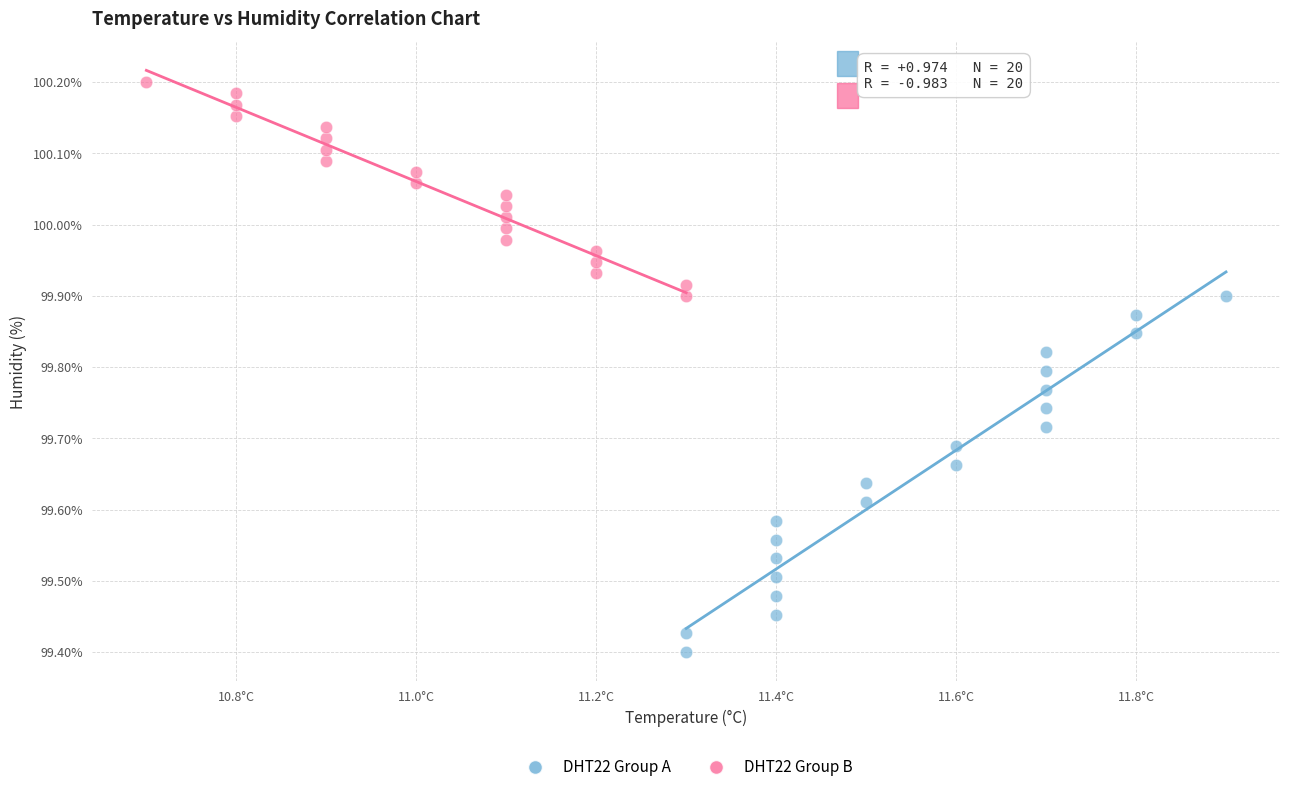

Which series reaches the maximum Y coordinate?

DHT22 Group B